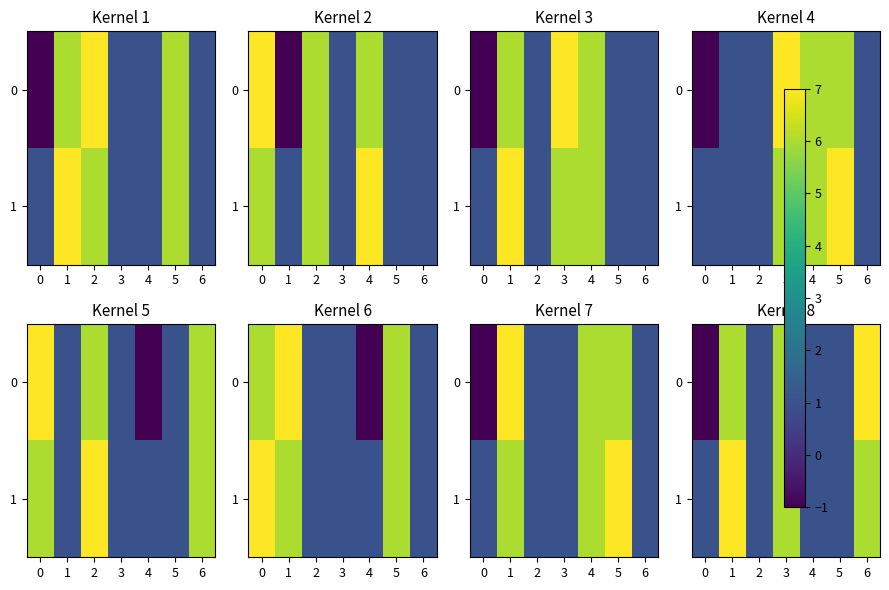

What is the sum of all 0 values?

21